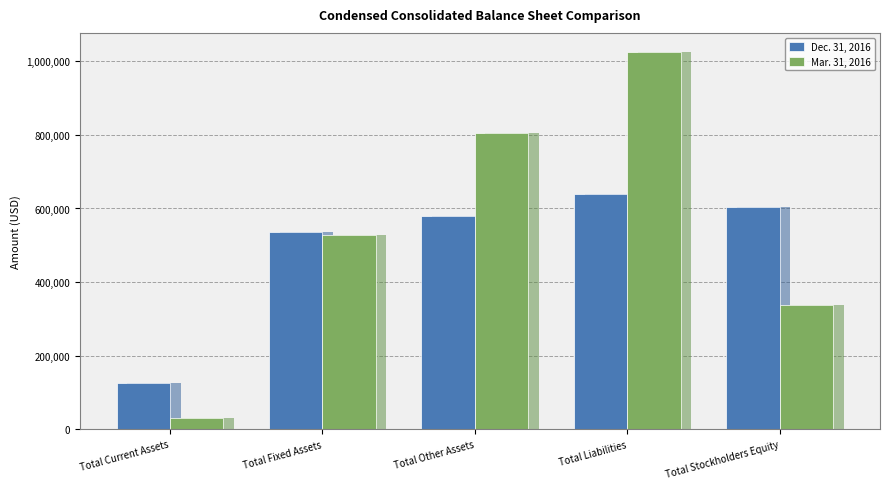

The Dec. 31, 2016 series shows 214659 at Total Fixed Assets. True or false?

False